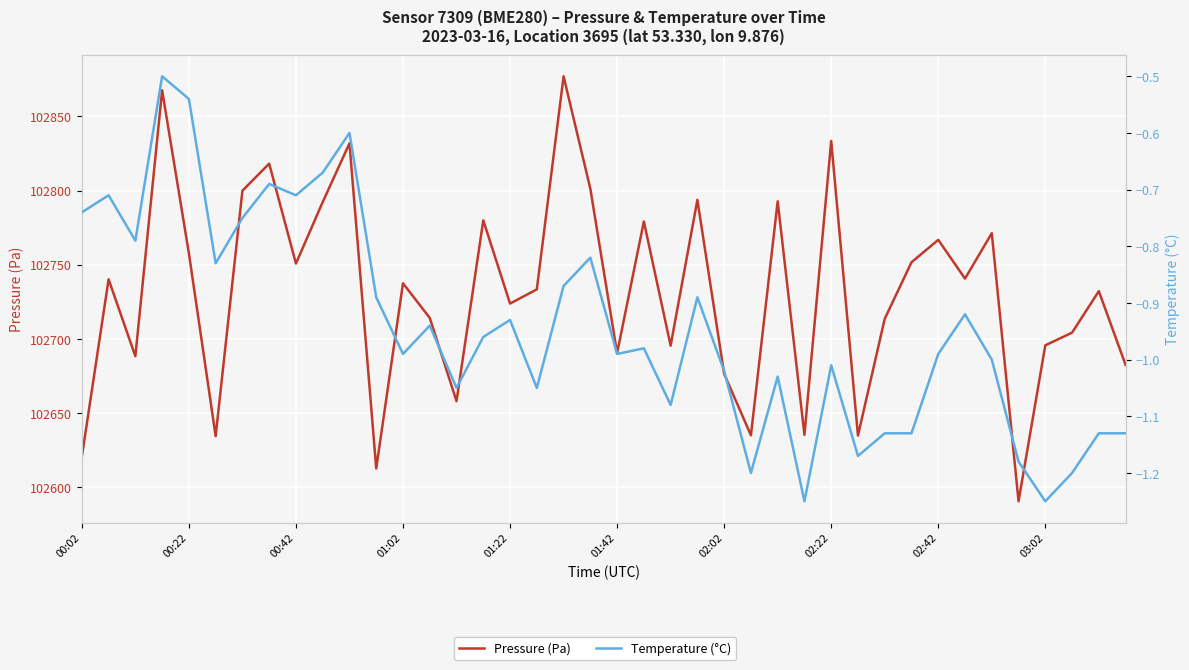

Reading right to left, transcribe all the data shown in this chart.

Pressure (Pa): 102682.5	102732.2	102704.2	102695.7	102590.6	102771.2	102740.7	102766.8	102751.7	102713.6	102634.9	102833.4	102635.4	102792.7	102635.1	102676.5	102793.7	102695.5	102779.1	102690.4	102801.2	102877.0	102733.4	102723.8	102779.9	102658.1	102714.2	102737.5	102612.7	102831.8	102792.2	102750.8	102818.1	102799.9	102634.5	102757.7	102867.6	102688.3	102740.2	102620.5
Temperature (°C): -1.1	-1.1	-1.2	-1.2	-1.2	-1.0	-0.9	-1.0	-1.1	-1.1	-1.2	-1.0	-1.2	-1.0	-1.2	-1.0	-0.9	-1.1	-1.0	-1.0	-0.8	-0.9	-1.1	-0.9	-1.0	-1.1	-0.9	-1.0	-0.9	-0.6	-0.7	-0.7	-0.7	-0.8	-0.8	-0.5	-0.5	-0.8	-0.7	-0.7